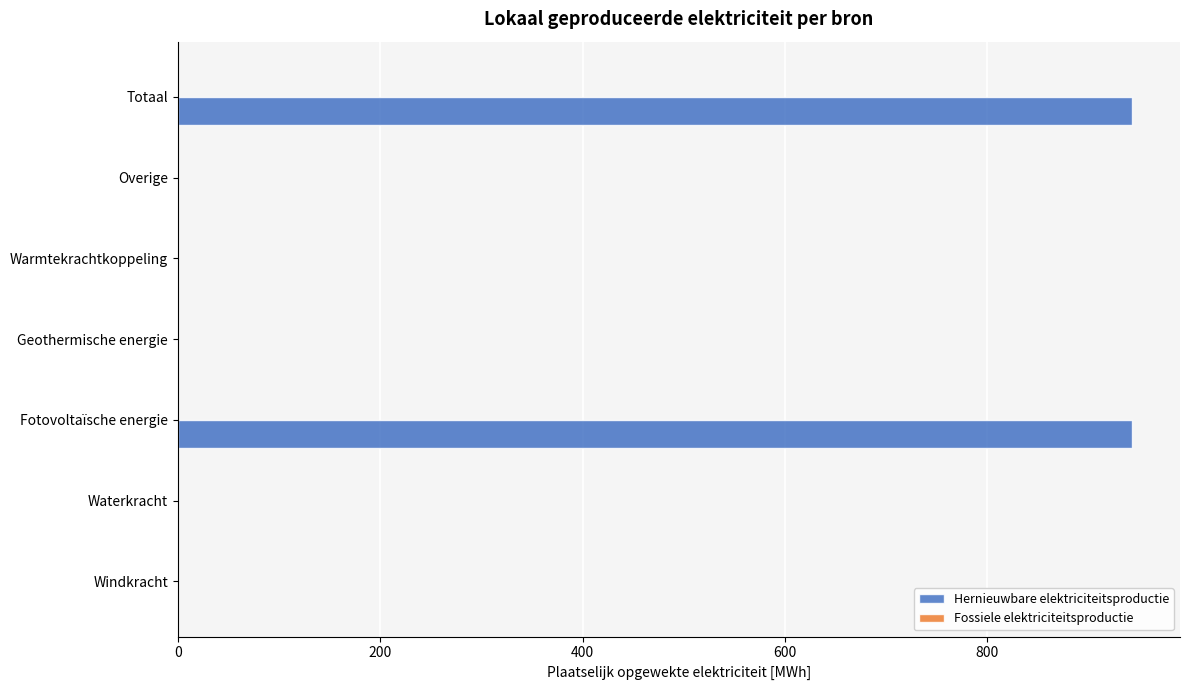

What is the change in value from Geothermische energie to Totaal?

+943.2